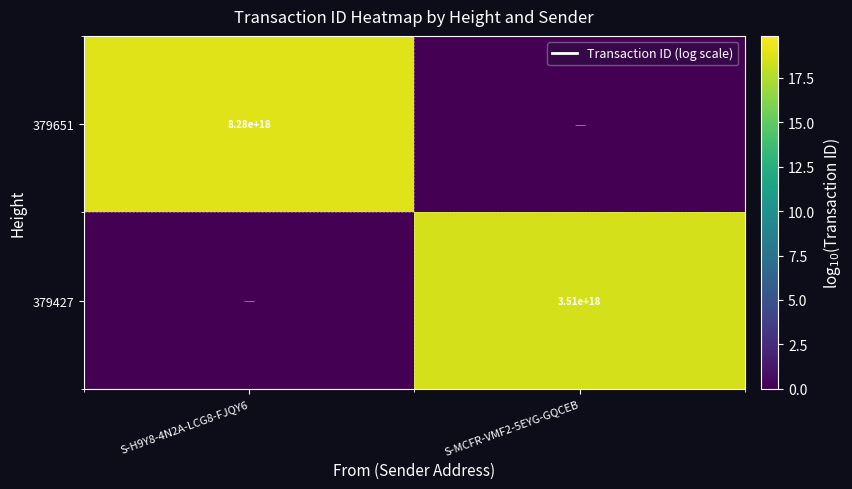

At which category does the chart reach its minimum across all series?

S-MCFR-VMF2-5EYG-GQCEB